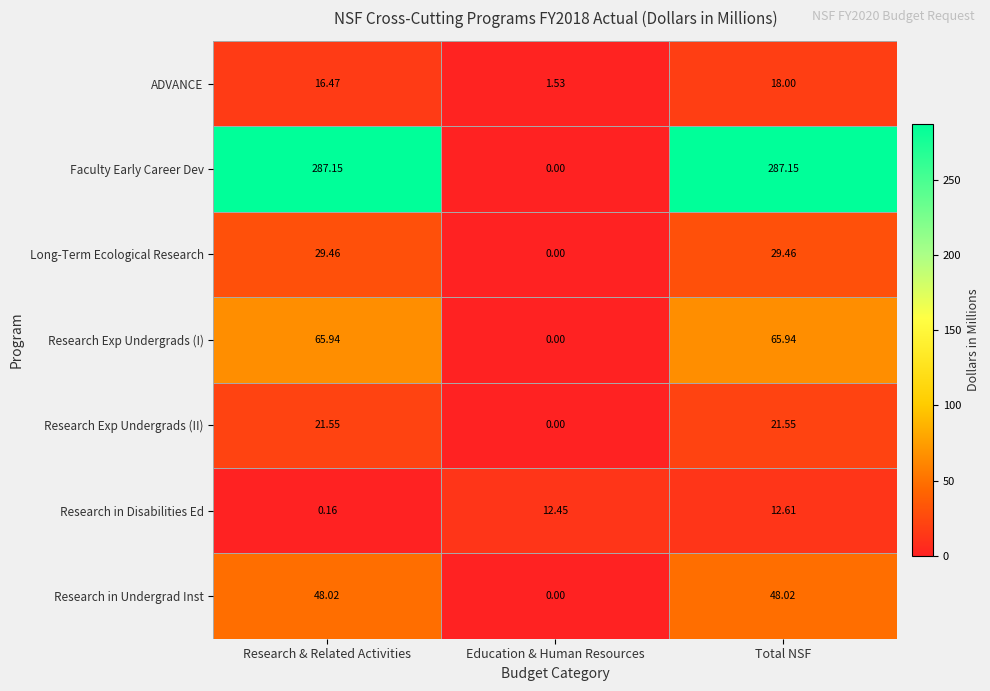

At Research & Related Activities, list the series in order from smallest to largest.

Research in Disabilities Ed, ADVANCE, Research Exp Undergrads (II), Long-Term Ecological Research, Research in Undergrad Inst, Research Exp Undergrads (I), Faculty Early Career Dev